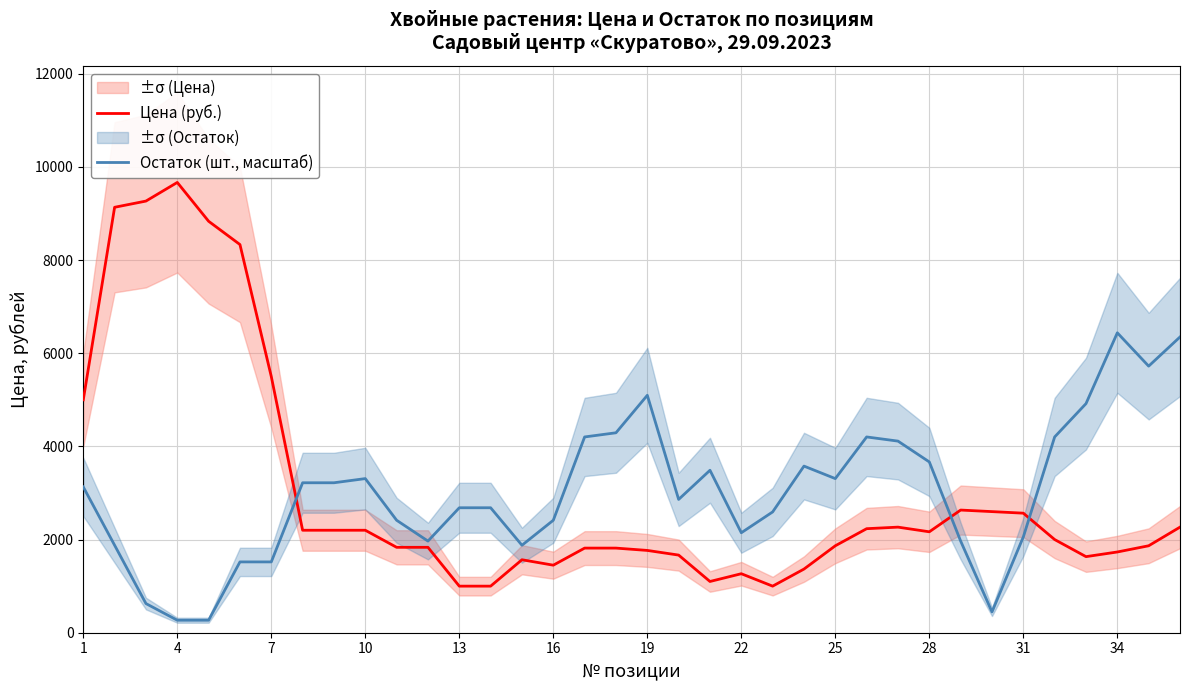

True or false: Остаток (шт., масштаб) has a value of 3487.5 at 20.

True